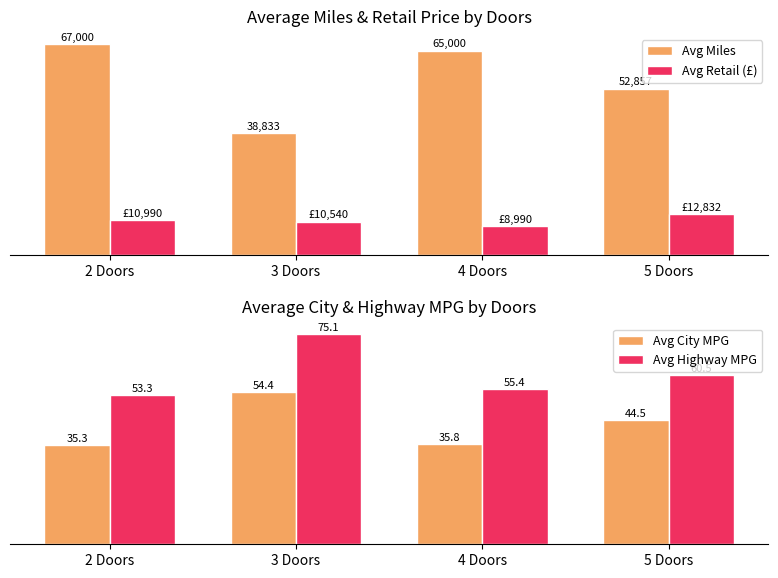

Reading left to right, what are all the values shown in this chart?

Avg Miles: 2 Doors=67000.0	3 Doors=38833.0	4 Doors=65000.0	5 Doors=52857.0
Avg Retail (£): 2 Doors=10990.0	3 Doors=10540.0	4 Doors=8990.0	5 Doors=12832.0
Avg City MPG: 2 Doors=35.3	3 Doors=54.4	4 Doors=35.8	5 Doors=44.5
Avg Highway MPG: 2 Doors=53.3	3 Doors=75.1	4 Doors=55.4	5 Doors=60.5